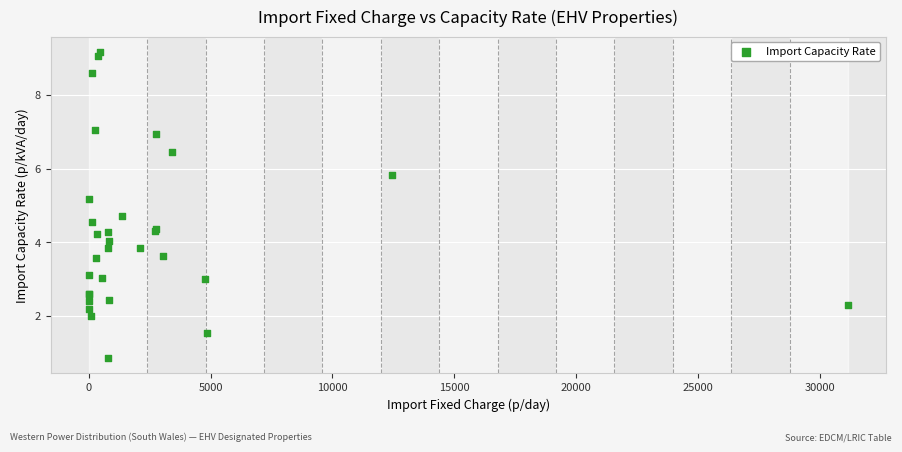

What Y value in the scatter plot is closest to 5?

5.2